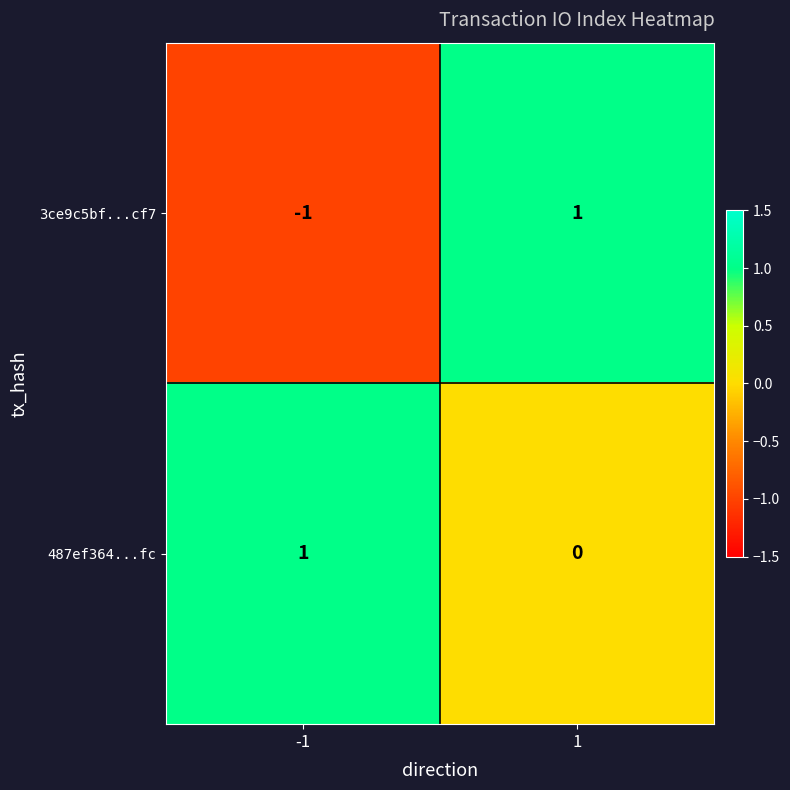

What is the maximum value shown in the chart?

1